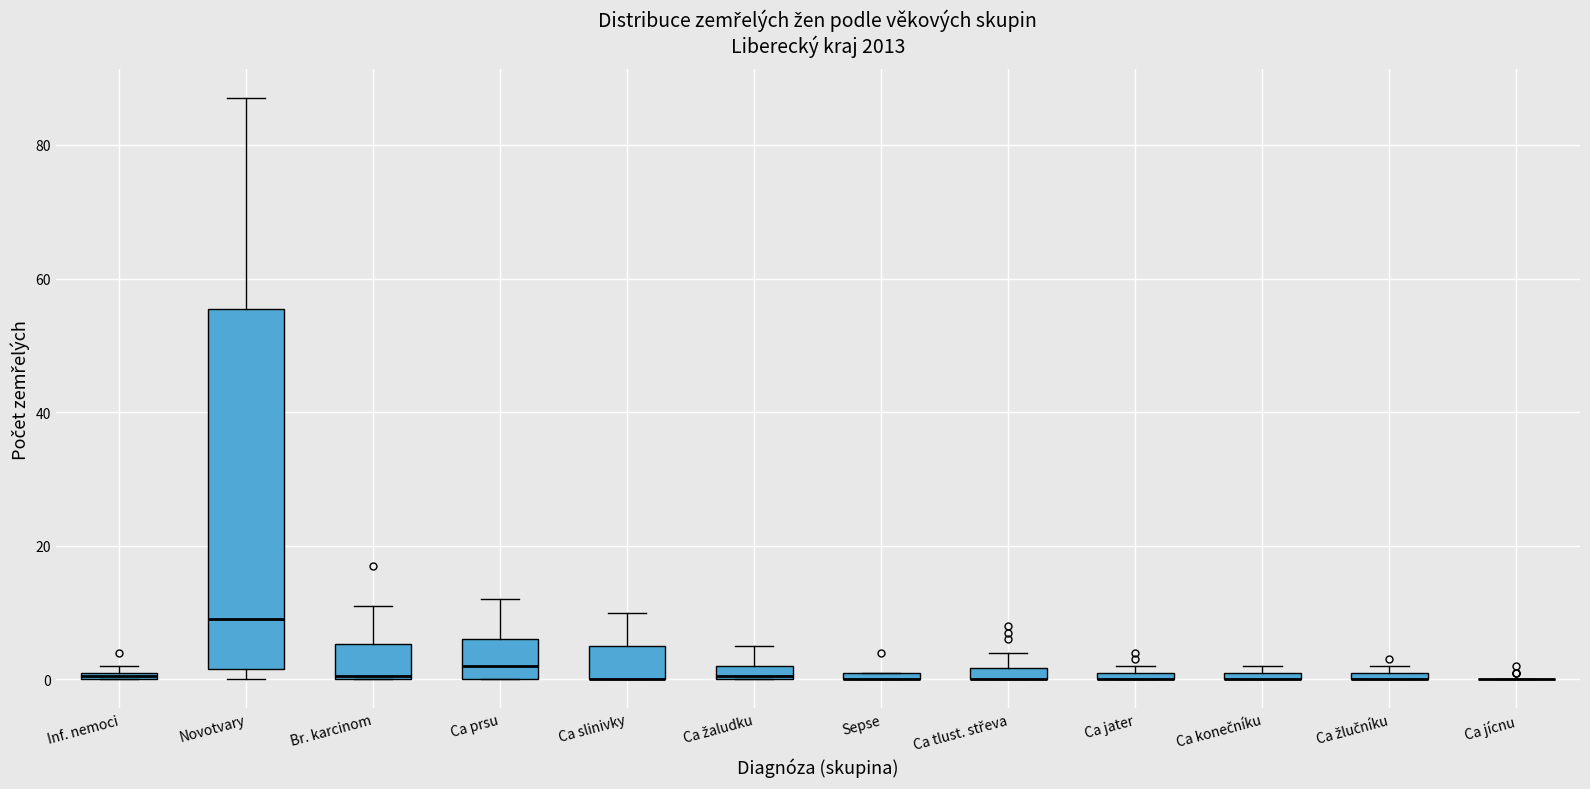

Where is the upper edge of the box for Ca konečníku on the y-axis? The values are not printed on the chart, so give them approximately, as read against the axis.

2